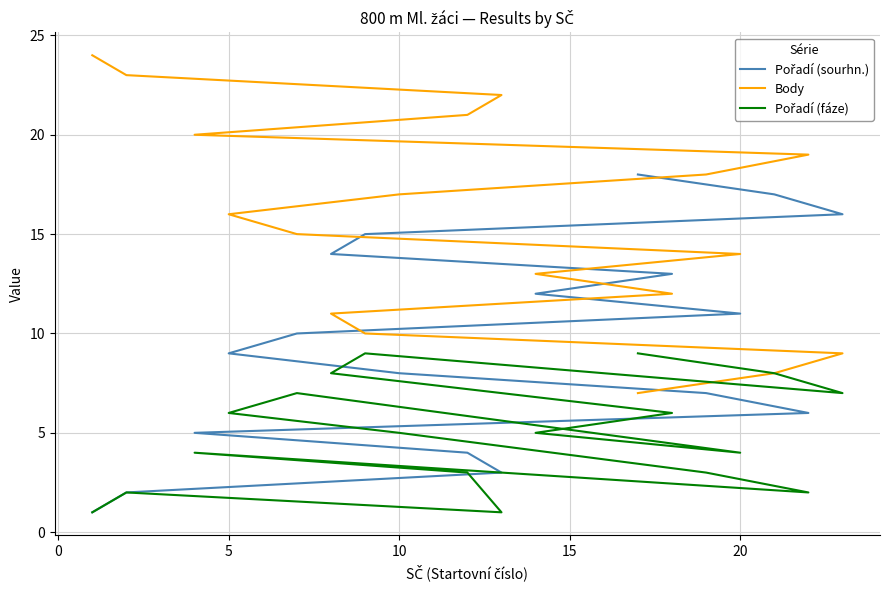

What is the difference between the highest and lowest values at 10?

18